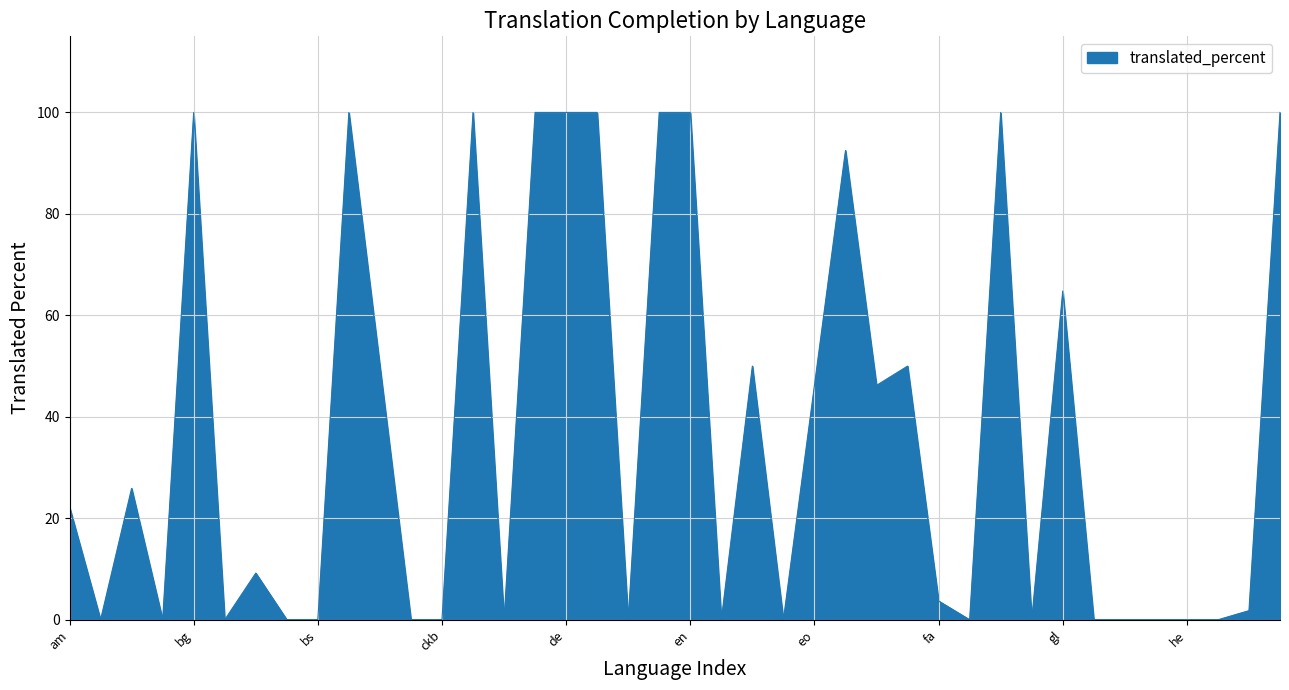

What is the maximum value shown in the chart?

100.0